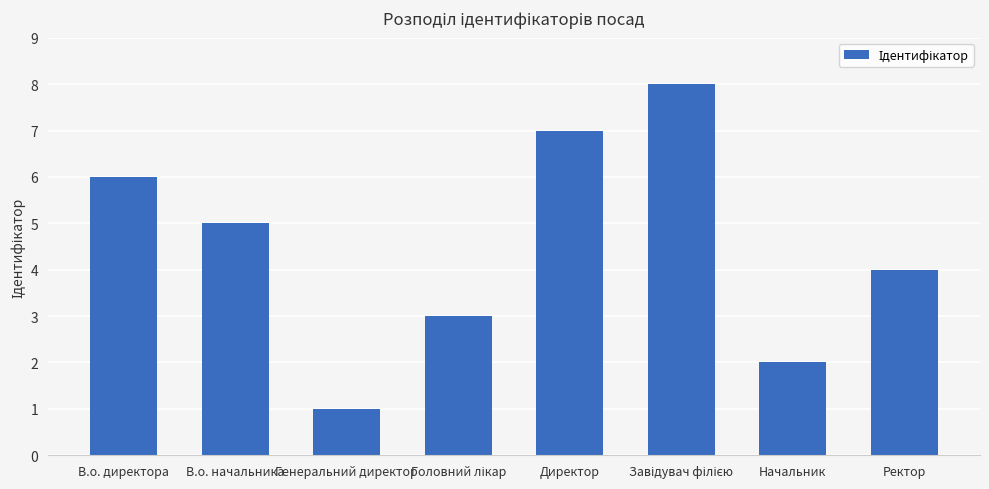

What is the ratio of the value at Начальник to the value at В.о. директора?

0.3